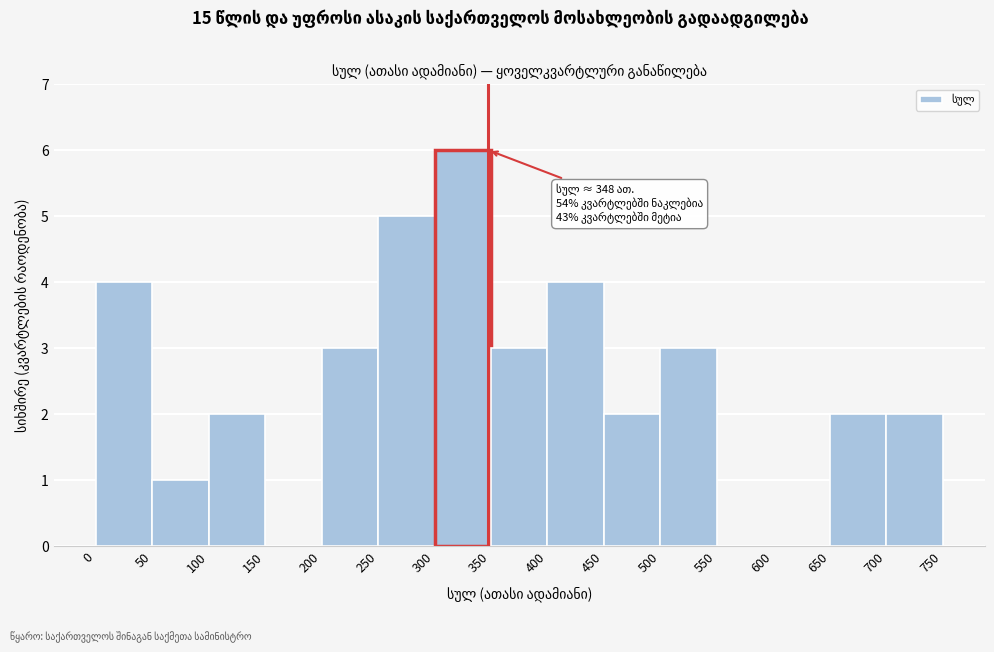

Which range on the x-axis has the tallest bar?

300 to 350